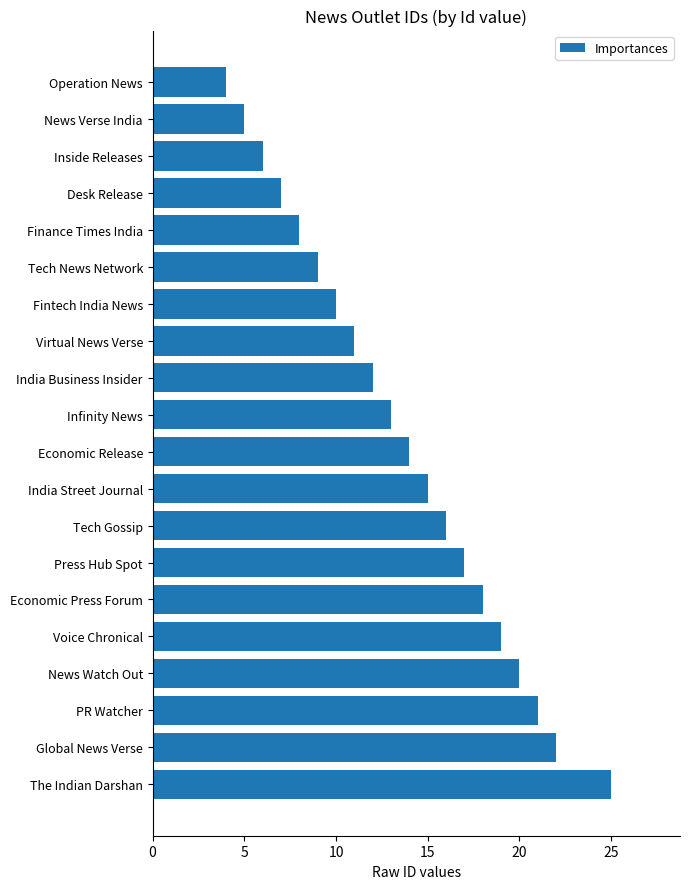

Between Virtual News Verse and PR Watcher, which is larger?

PR Watcher